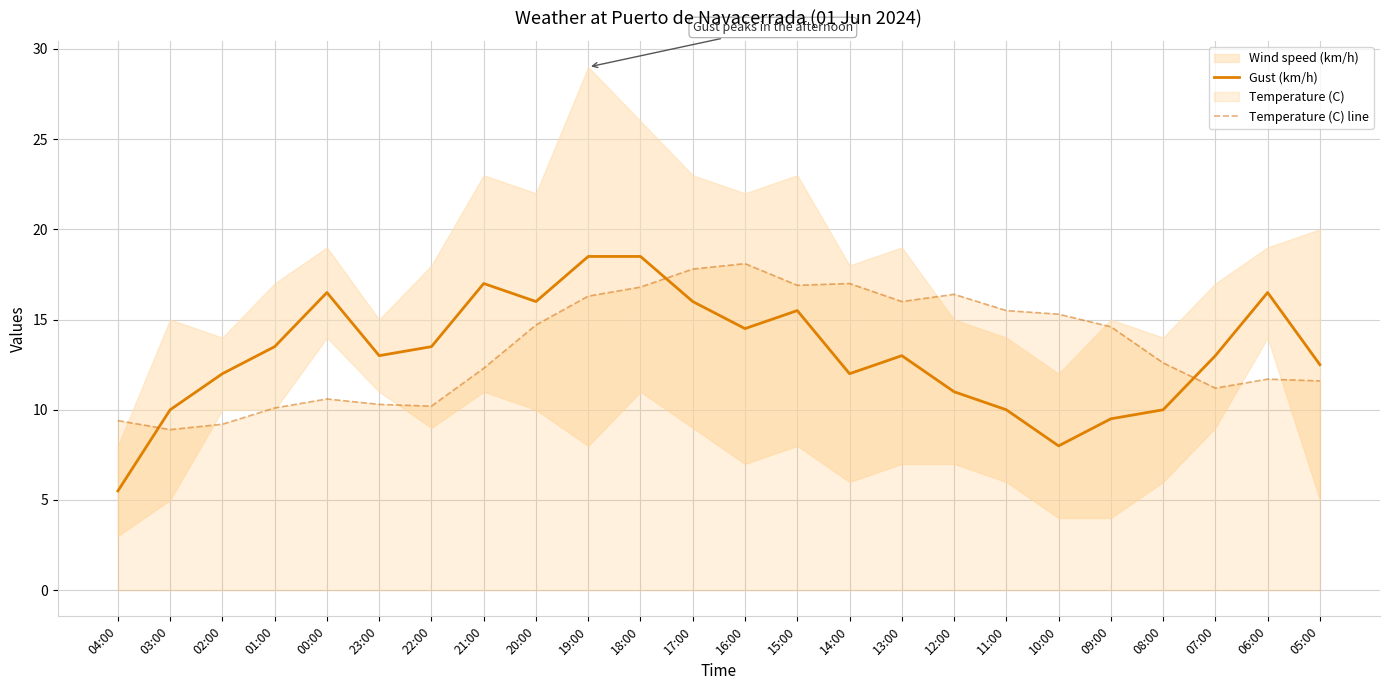

Which has a higher value, 10:00 or 09:00?

09:00